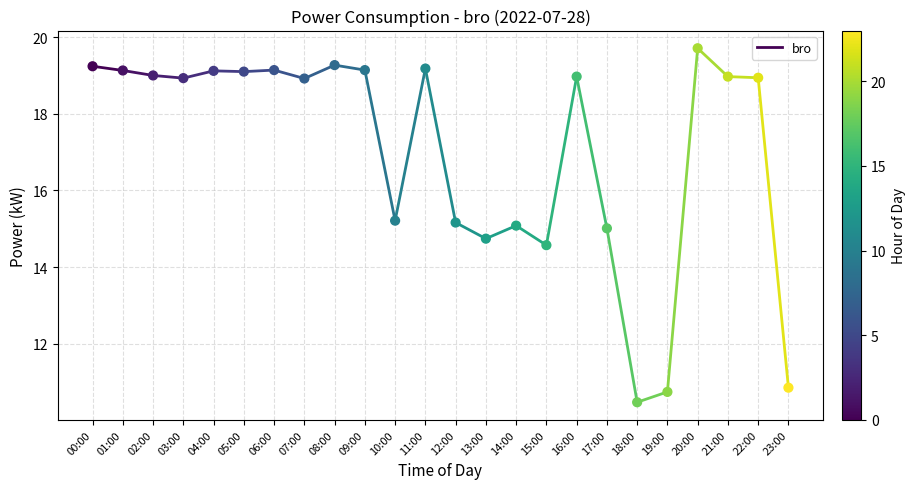

What is the range of Y values (max minus min)?

9.2